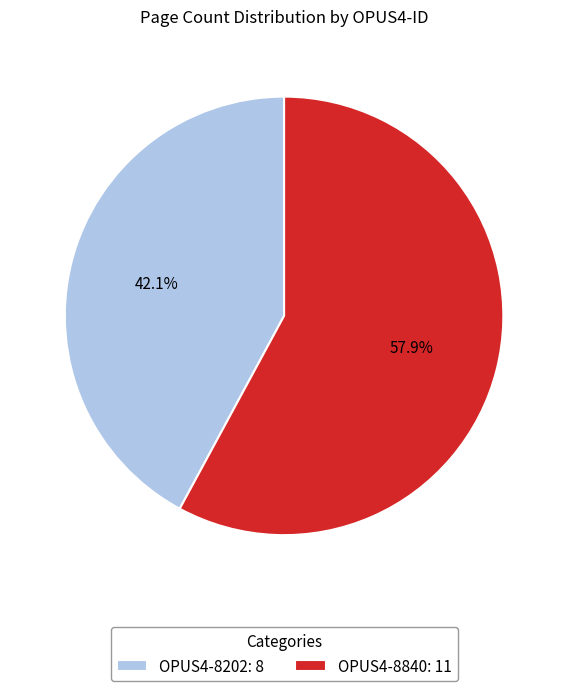

How many slices are in this pie chart?

2